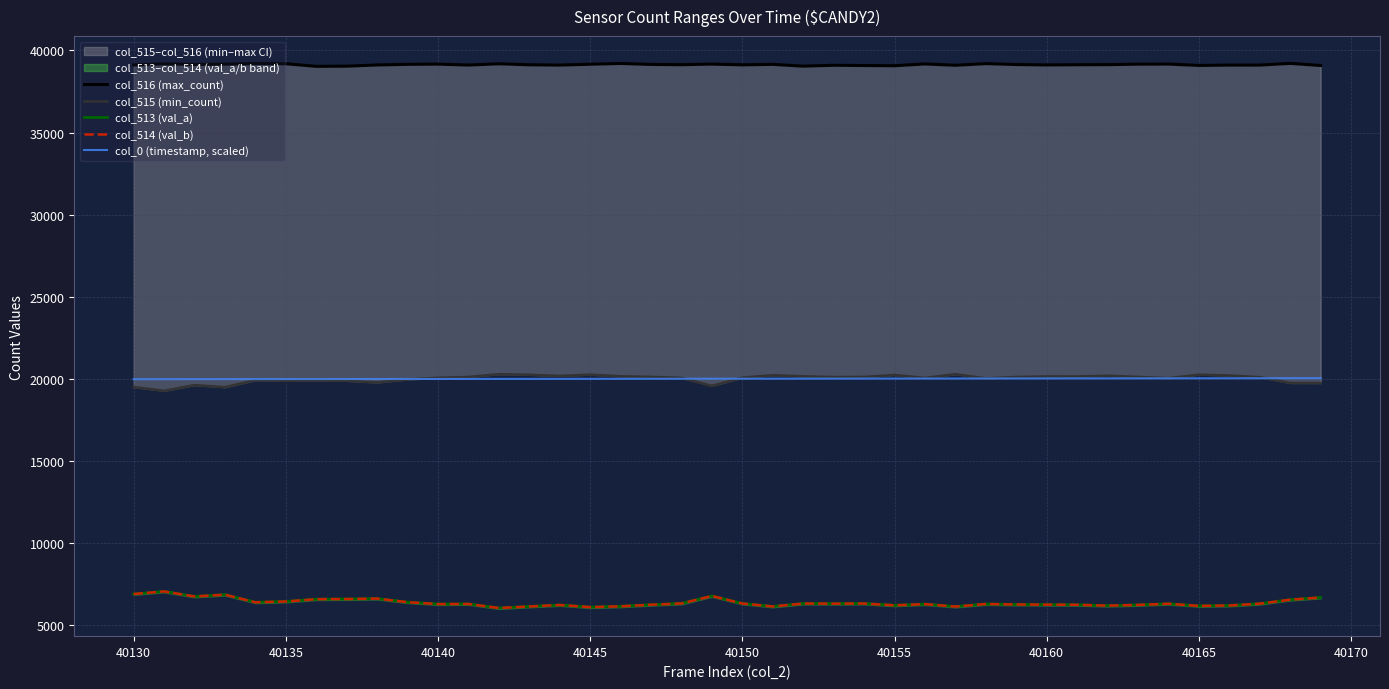

What is the highest value of the col_514 (val_b) series?

7064.0